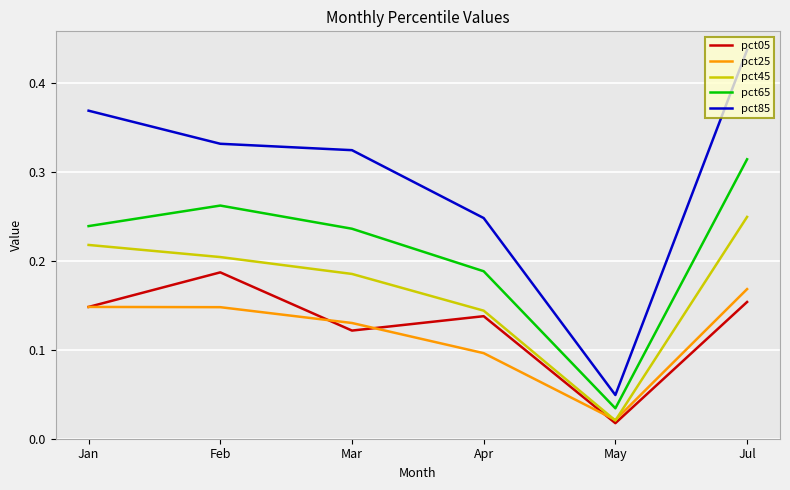

Which category has the highest value across all series?

Jul